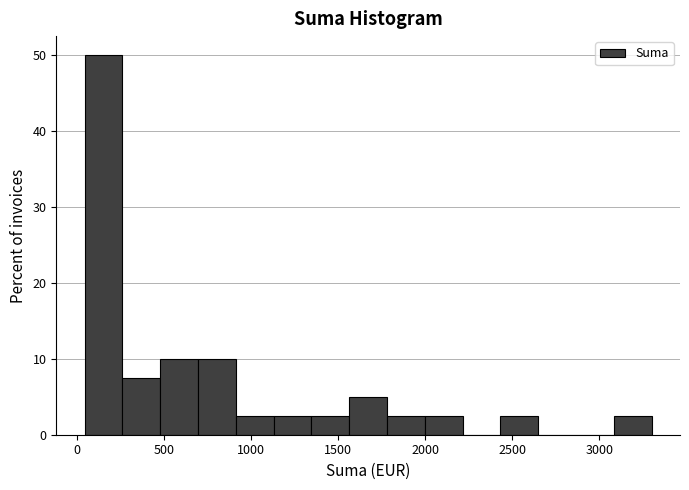

Reading left to right, transcribe this chart: for each bar, give the range it covers on the x-axis and its height. Neither the bar edges nor the heights are printed on the chart, so give them approximately, as read against the axes.

50 to 250: 50
250 to 500: 8
500 to 700: 10
700 to 900: 10
900 to 1150: 3
1150 to 1350: 3
1350 to 1550: 3
1550 to 1800: 5
1800 to 2000: 3
2000 to 2200: 3
2200 to 2450: 0
2450 to 2650: 3
2650 to 2850: 0
2850 to 3100: 0
3100 to 3300: 3